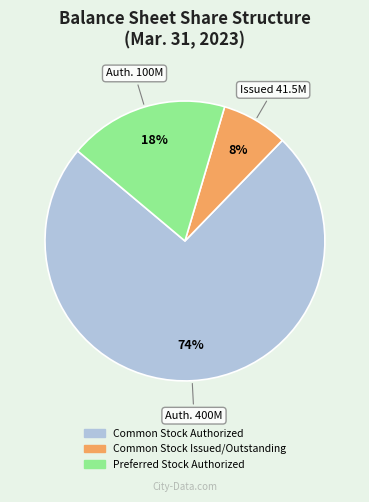

Is there any slice that represents more than half of the pie?

Yes